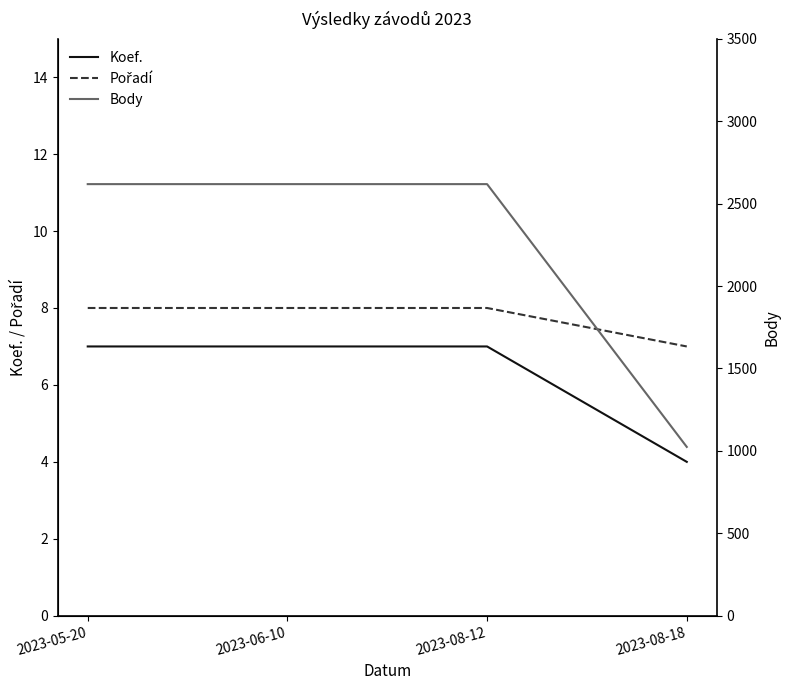

What is the label of the 1st point from the left?

2023-05-20